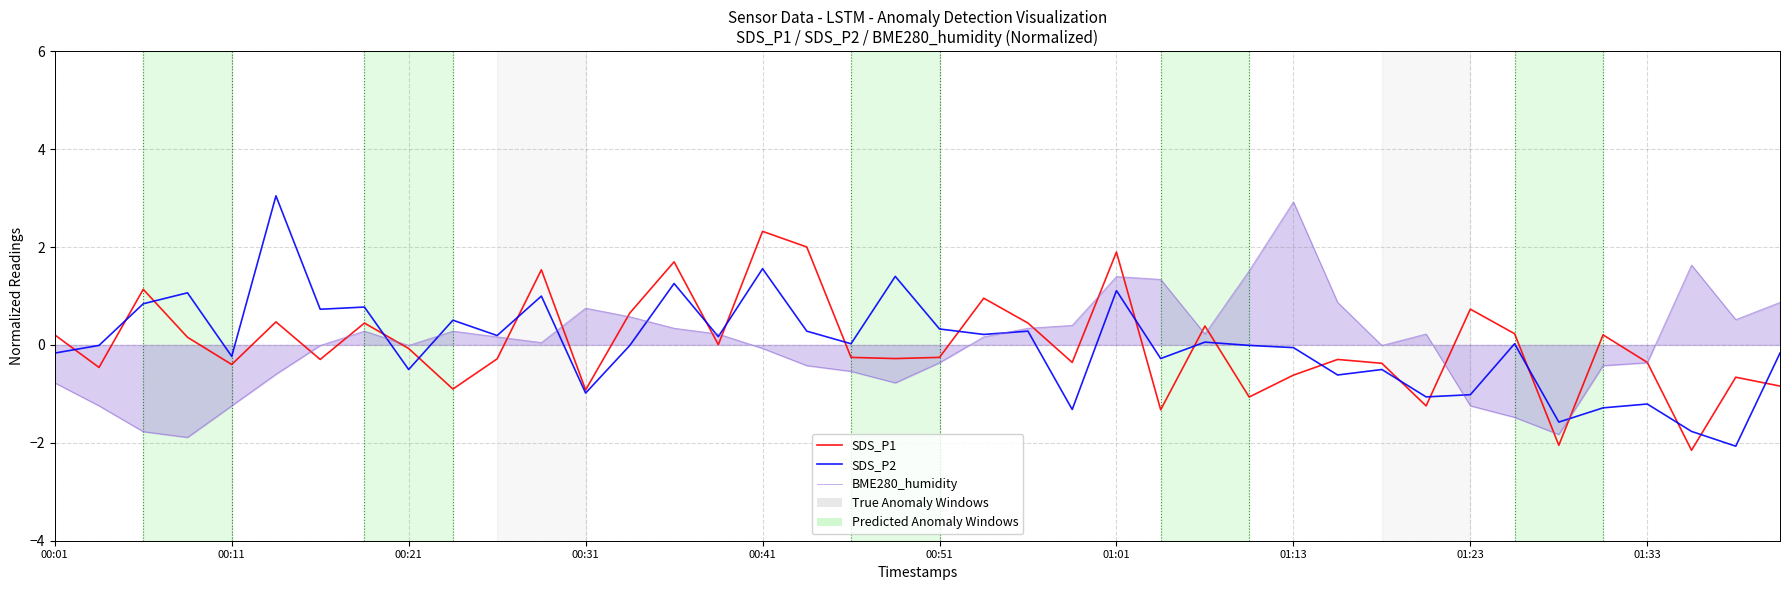

How many lines are shown in the chart?

3